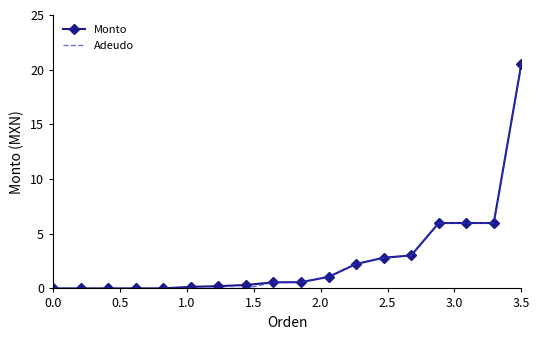

What is the greatest value displayed?

20.5